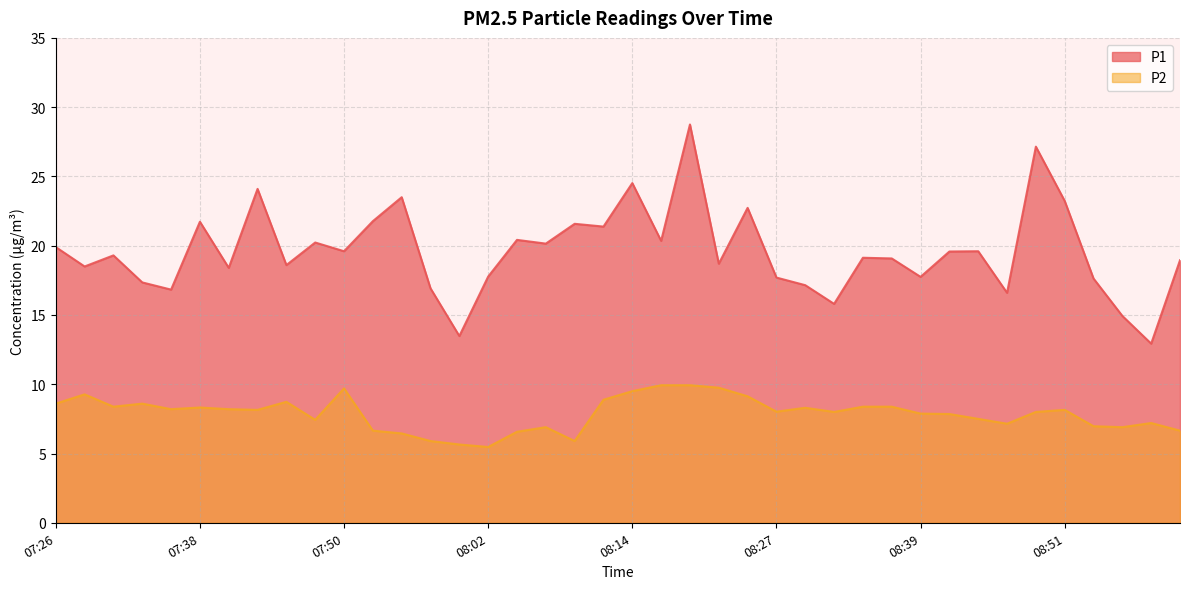

What is the sum of the P2 values at 07:40 and 09:01?

14.8